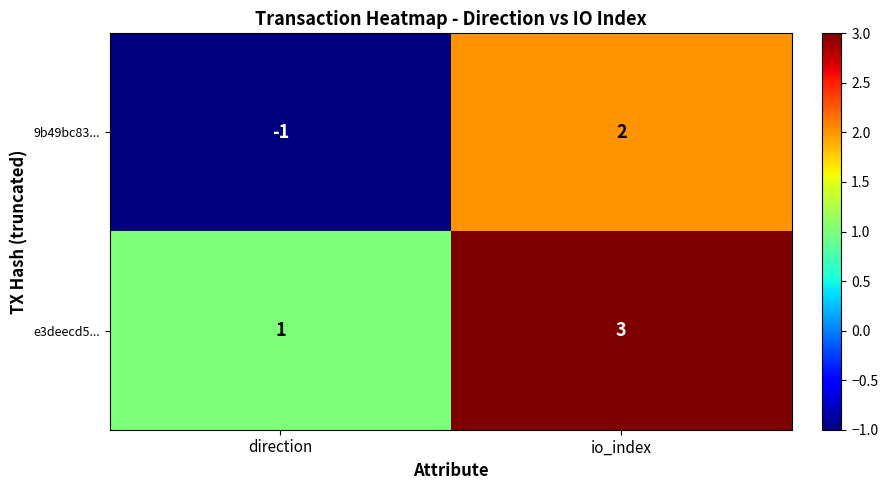

What is the difference between the maximum and minimum values in the 9b49bc83... series?

3